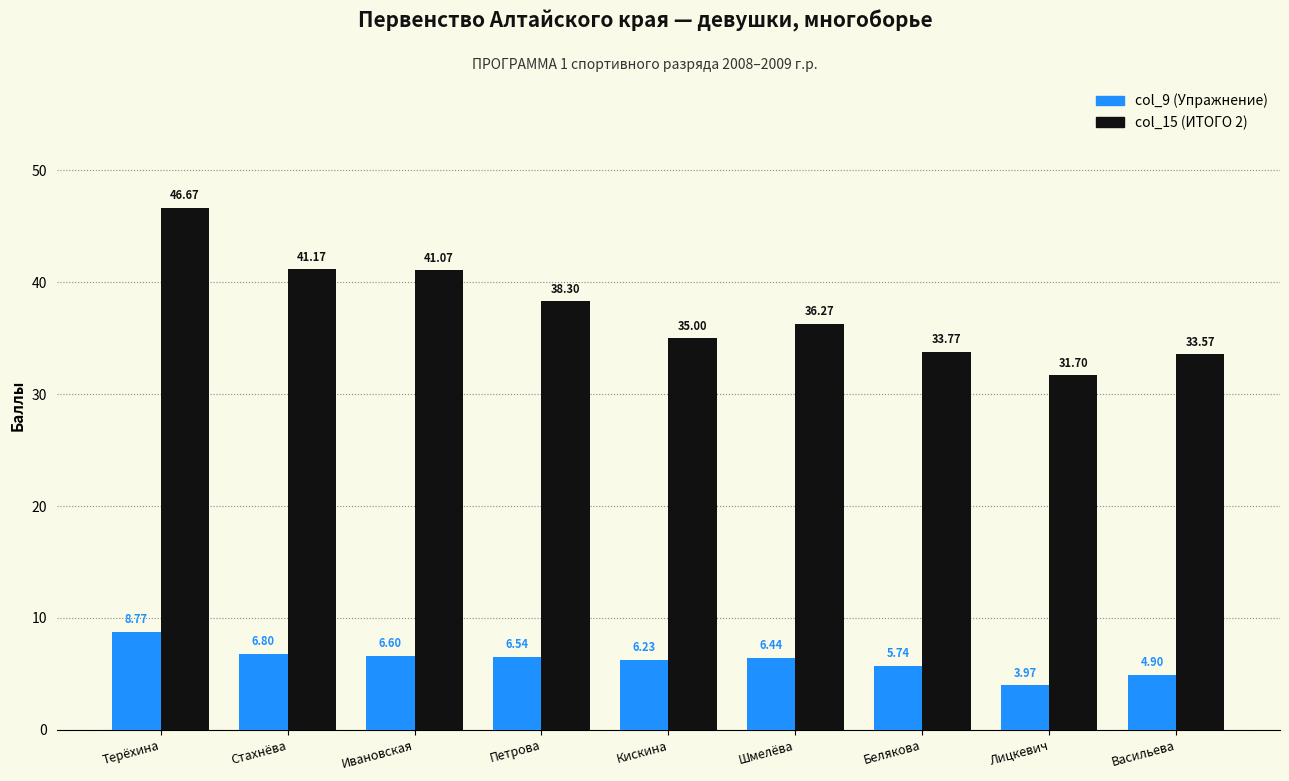

How many bars are there in total?

18